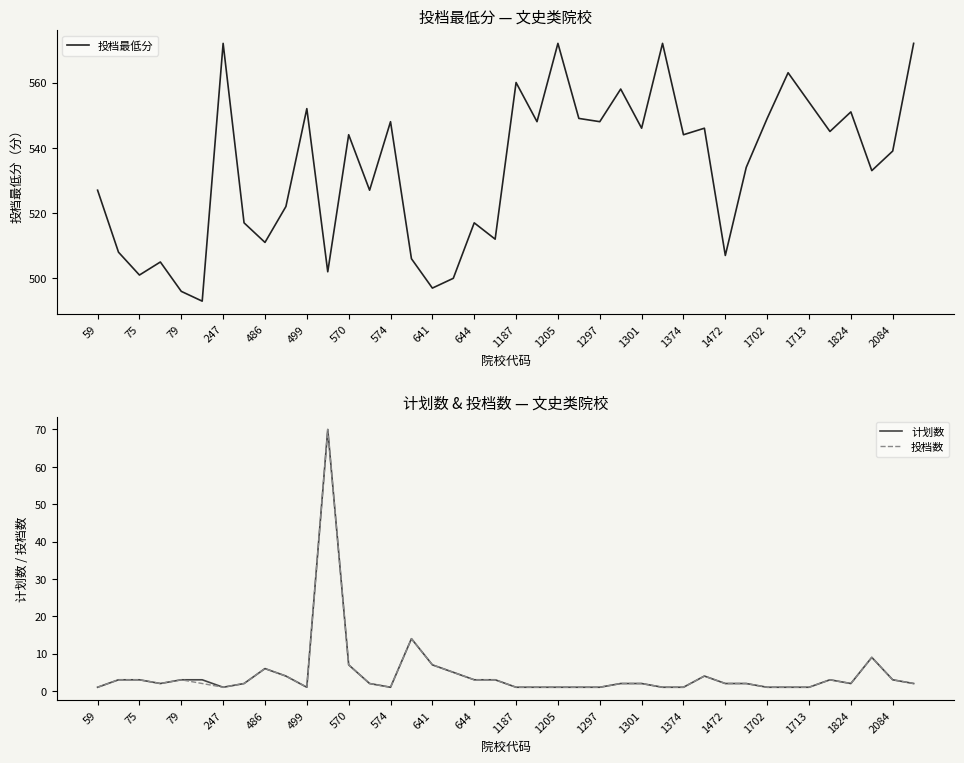

What are all the series names shown in the legend?

投档最低分, 计划数, 投档数